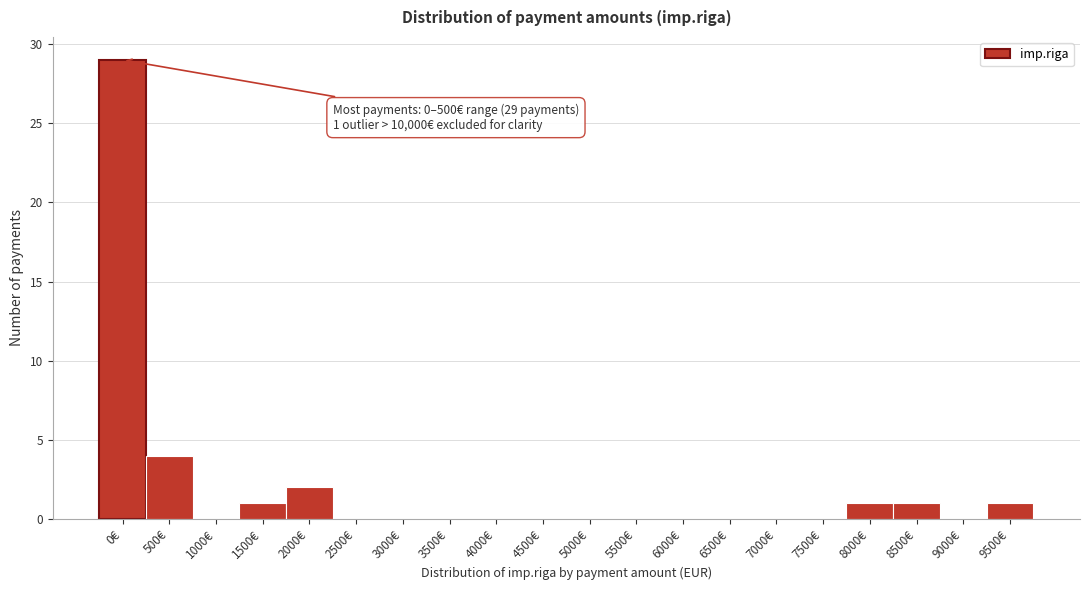

Reading left to right, list all the values displayed in this chart.

0€=29	500€=4	1000€=0	1500€=1	2000€=2	2500€=0	3000€=0	3500€=0	4000€=0	4500€=0	5000€=0	5500€=0	6000€=0	6500€=0	7000€=0	7500€=0	8000€=1	8500€=1	9000€=0	9500€=1